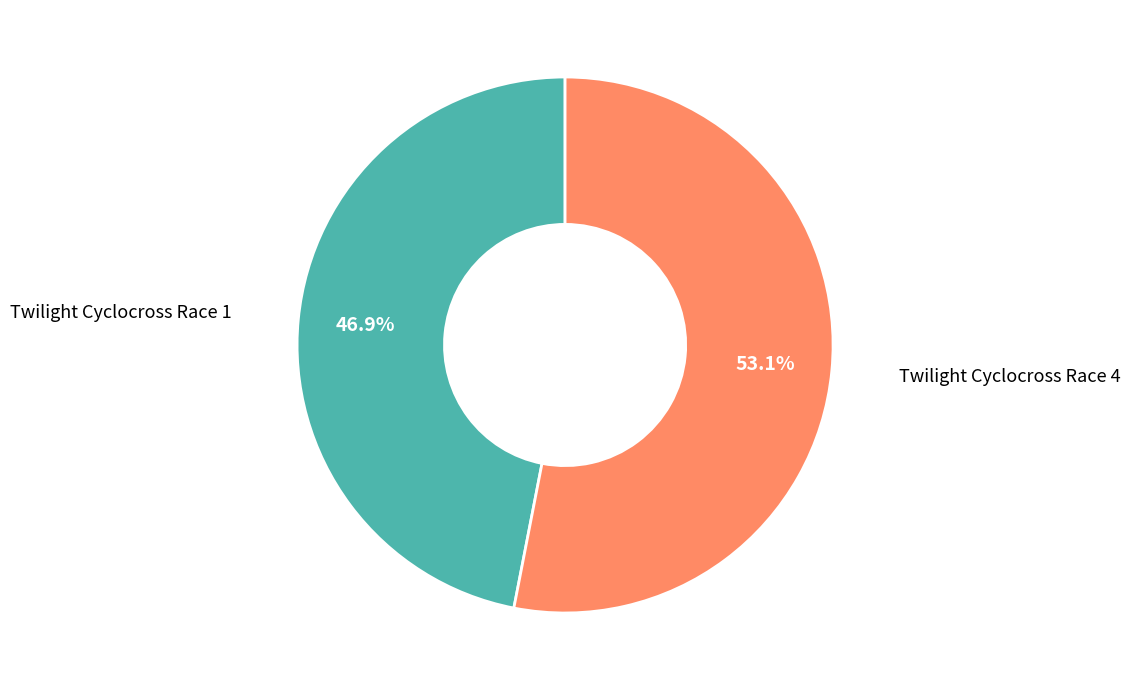

What is the total percentage of Twilight Cyclocross Race 1 and Twilight Cyclocross Race 4?

100.0%